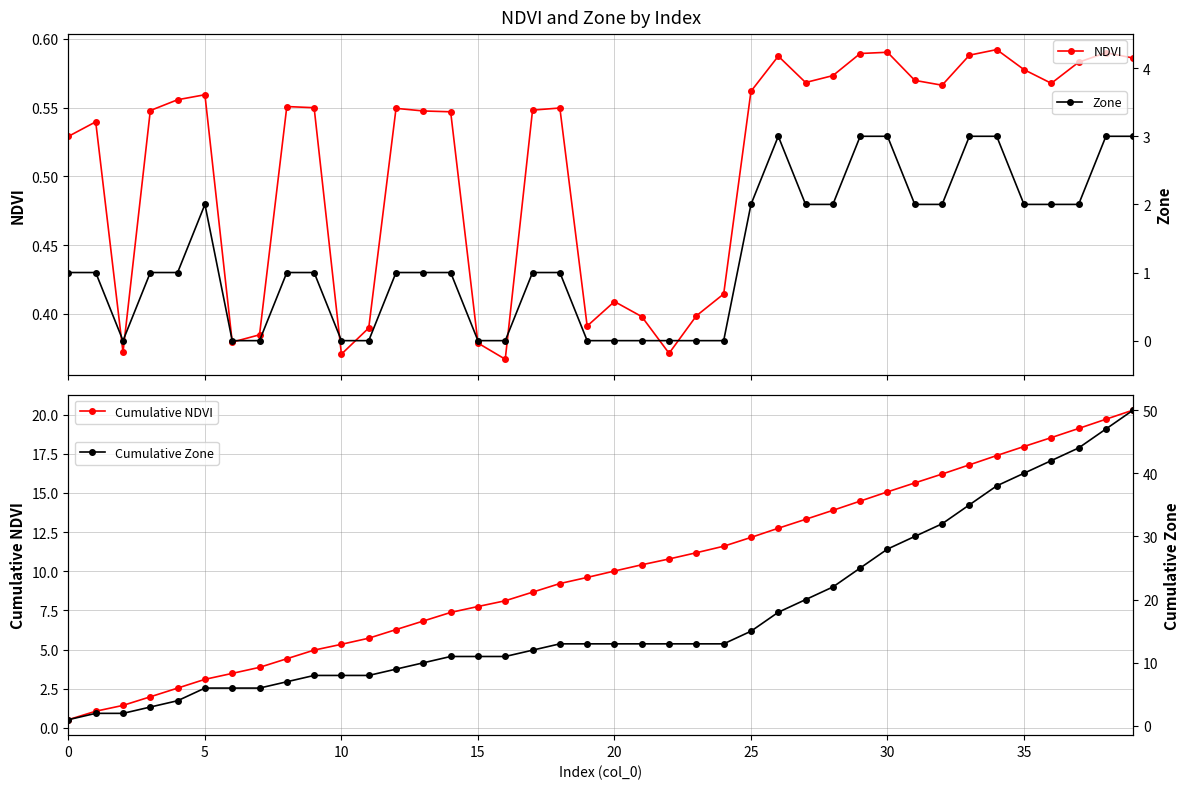

What is the minimum value for Cumulative NDVI?

0.5